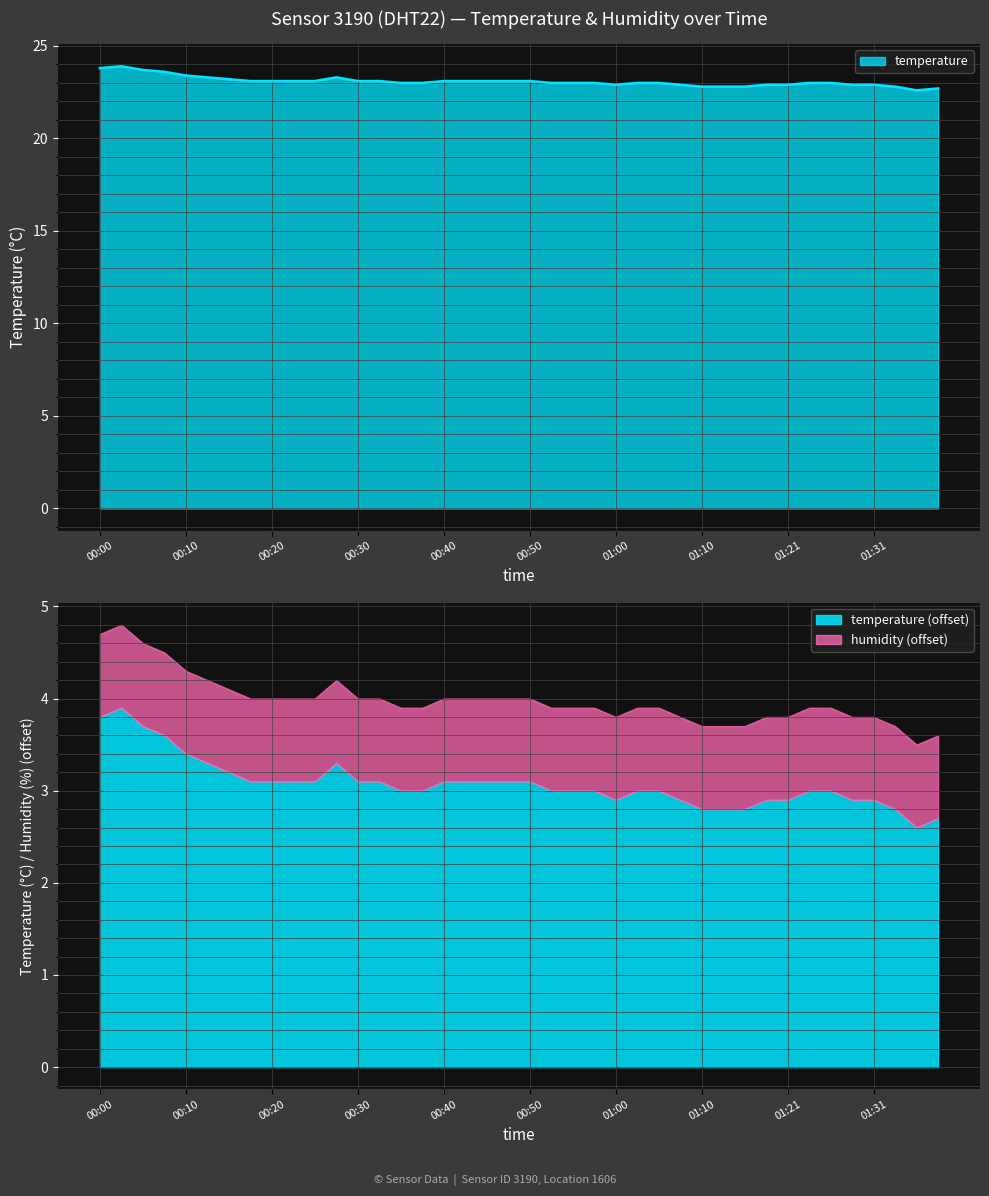

List the labels in order of value, largest first.

00:03, 00:00, 00:05, 00:08, 00:10, 00:13, 00:28, 00:15, 00:18, 00:20, 00:23, 00:25, 00:30, 00:33, 00:40, 00:43, 00:45, 00:48, 00:50, 00:35, 00:38, 00:53, 00:55, 00:58, 01:03, 01:05, 01:23, 01:26, 01:00, 01:08, 01:18, 01:21, 01:28, 01:31, 01:10, 01:13, 01:16, 01:33, 01:38, 01:36